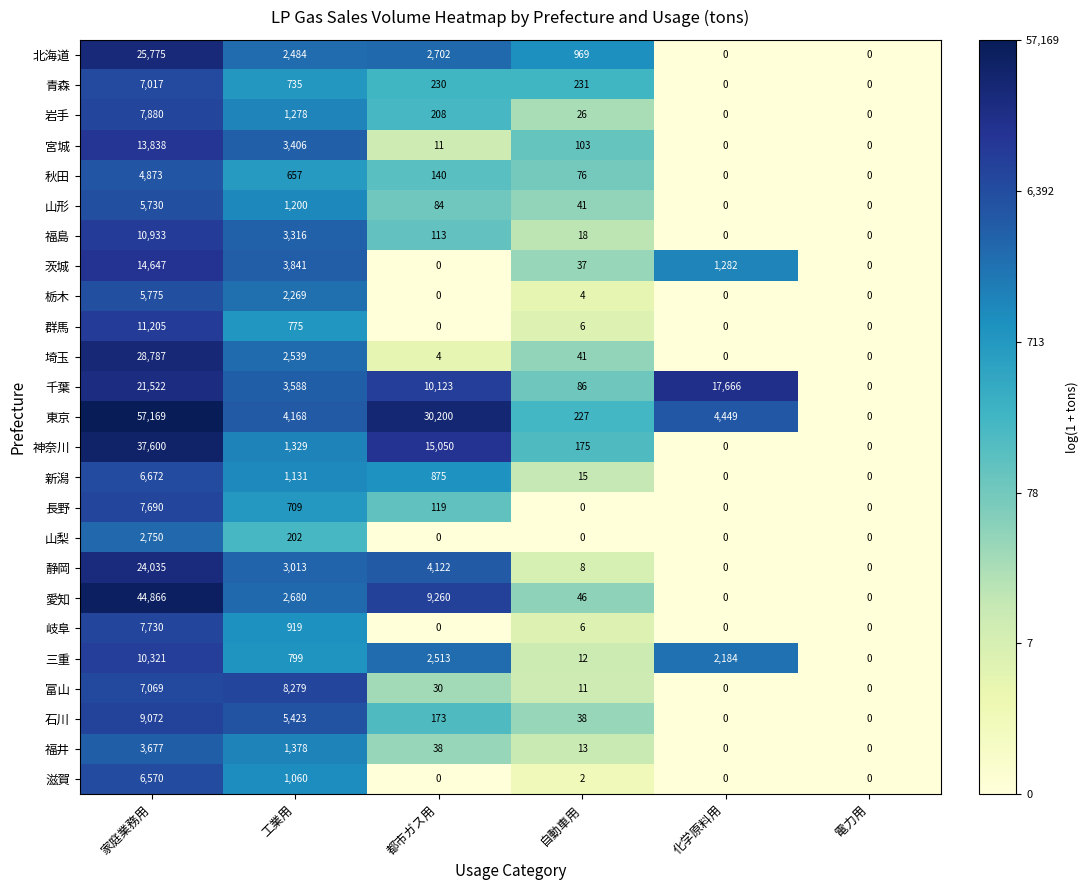

At which label does 富山 first exceed 30?

家庭業務用